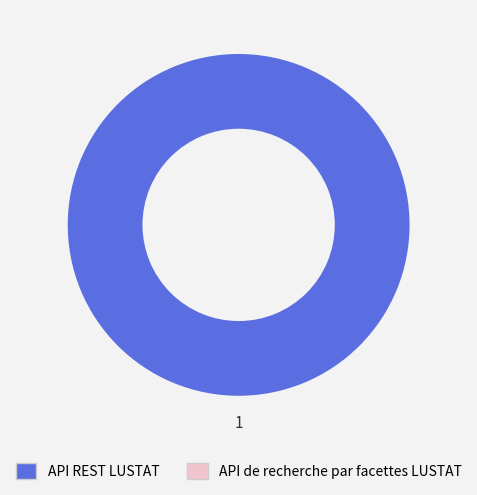

Is there any slice that represents more than half of the pie?

Yes